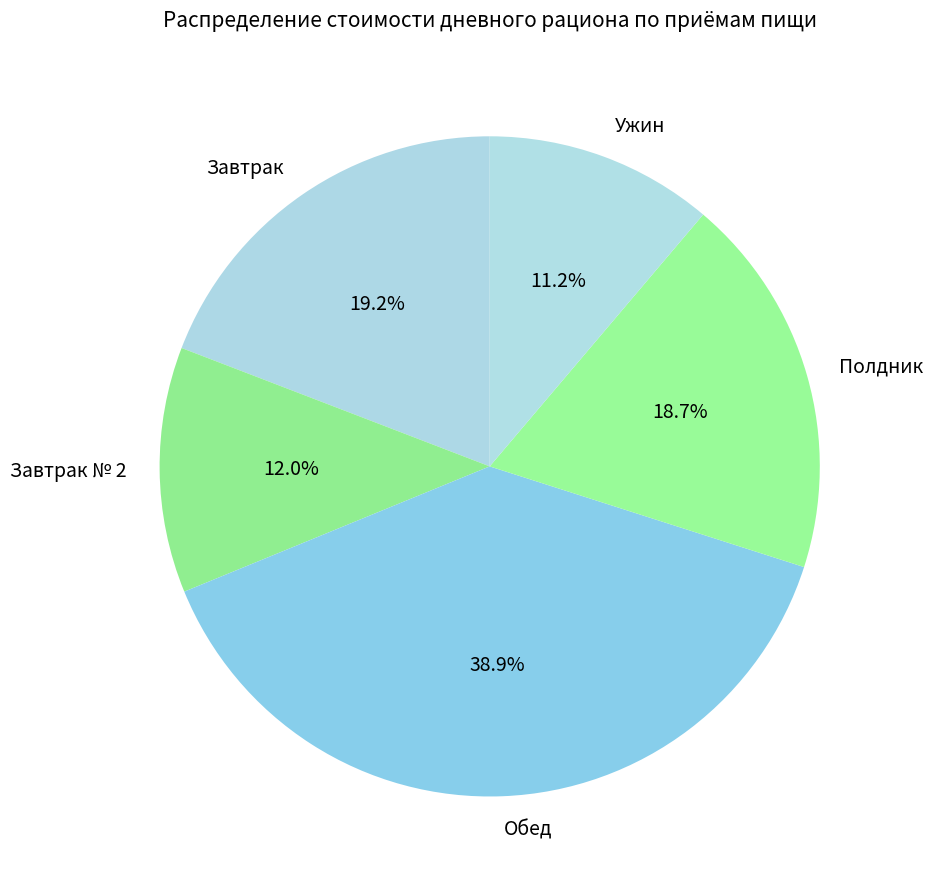

Is it true that Ужин is 1% of the pie?

False